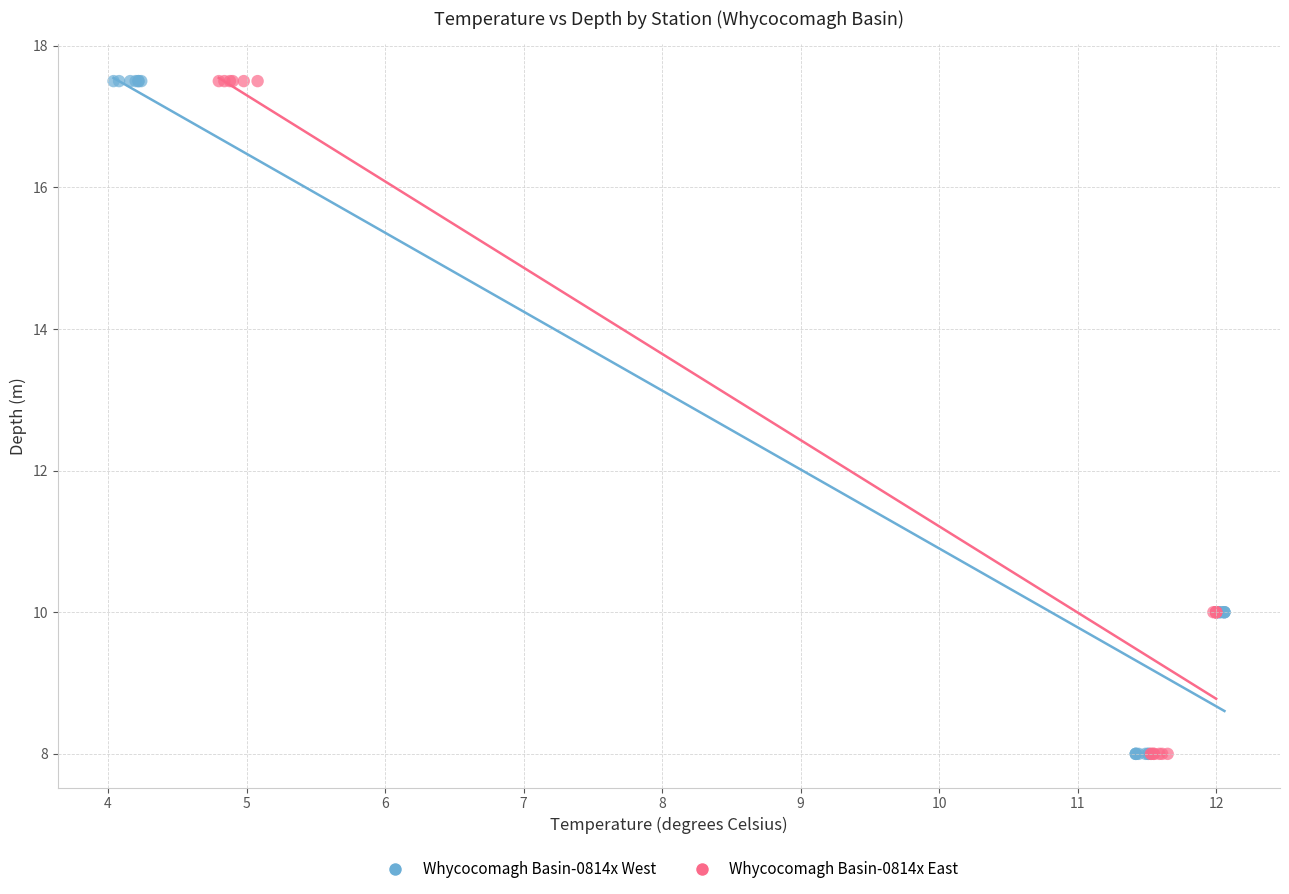

What are all the series names shown in the legend?

Whycocomagh Basin-0814x West, Whycocomagh Basin-0814x East